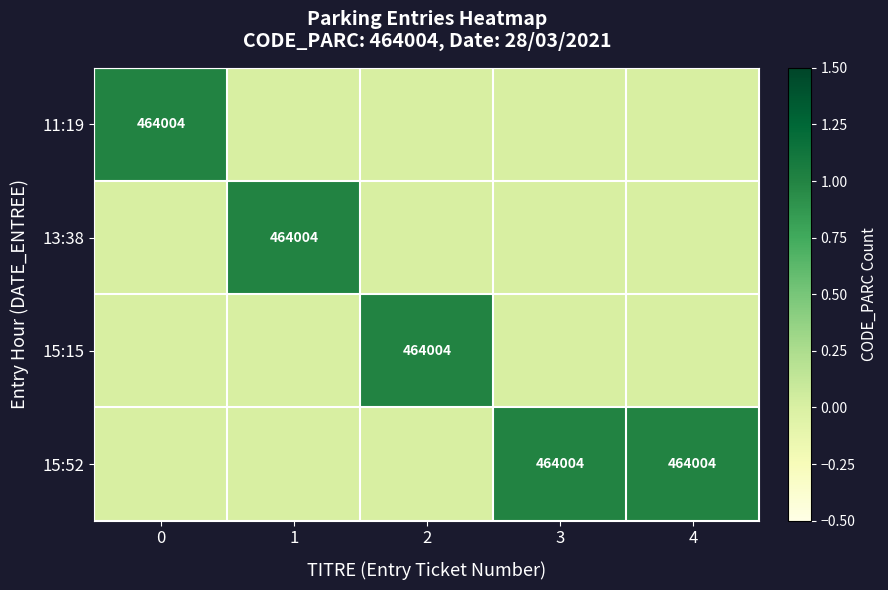

The 15:52 series shows 464004 at 4. True or false?

True